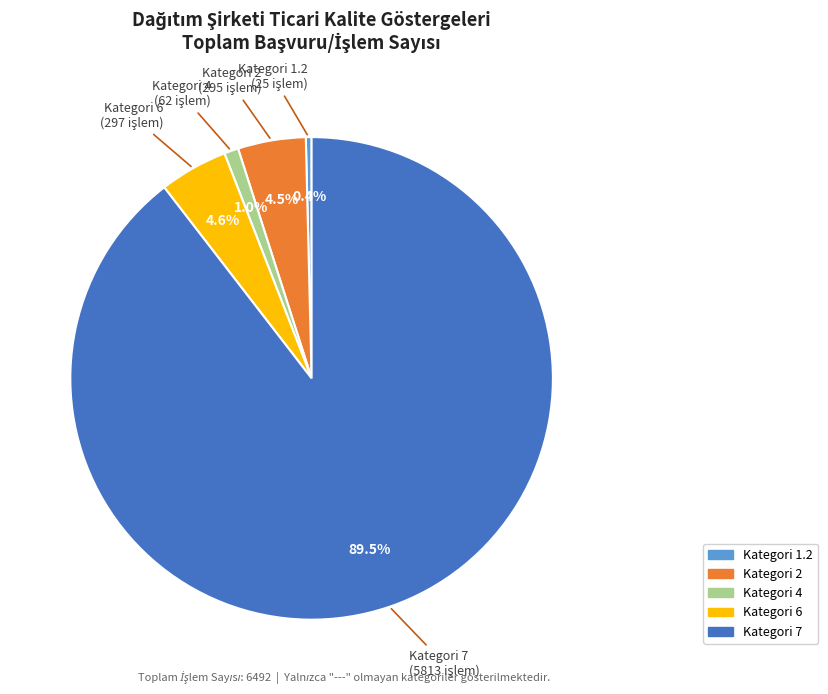

Is there any slice that represents more than half of the pie?

Yes